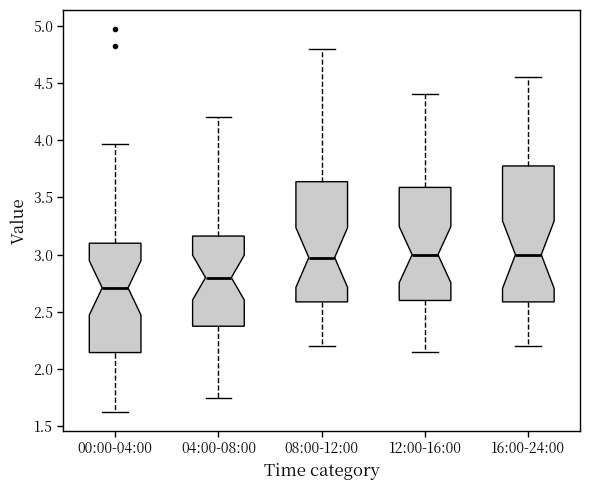

Reading left to right, transcribe this box plot: for each box, give where its median line is, the range the box spans, and where its two whiskers end, as read against the y-axis. The values are not printed on the chart, so give them approximately, as read against the axis.

00:00-04:00: median 2.70, box 2.15 to 3.10, whiskers 1.65 to 3.95
04:00-08:00: median 2.80, box 2.40 to 3.15, whiskers 1.75 to 4.20
08:00-12:00: median 3.00, box 2.60 to 3.65, whiskers 2.20 to 4.80
12:00-16:00: median 3.00, box 2.60 to 3.60, whiskers 2.15 to 4.40
16:00-24:00: median 3.00, box 2.60 to 3.80, whiskers 2.20 to 4.55